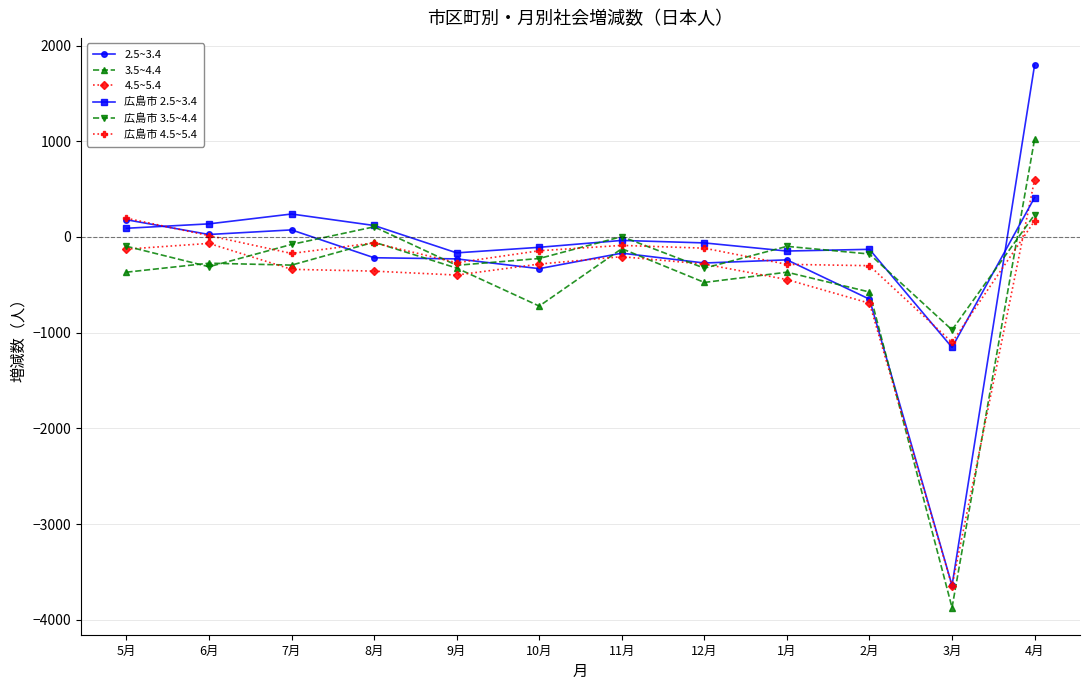

Which series has the largest range (max minus min)?

2.5~3.4